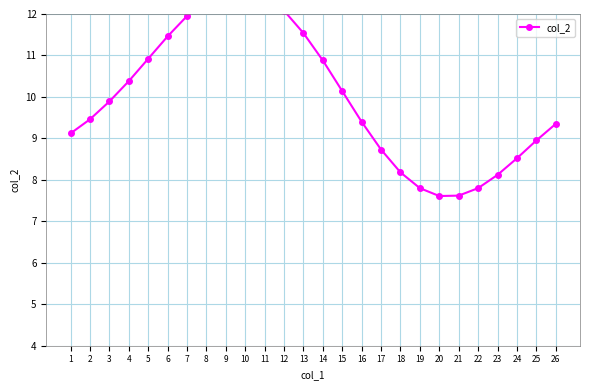

What is the maximum value shown in the chart?

12.6